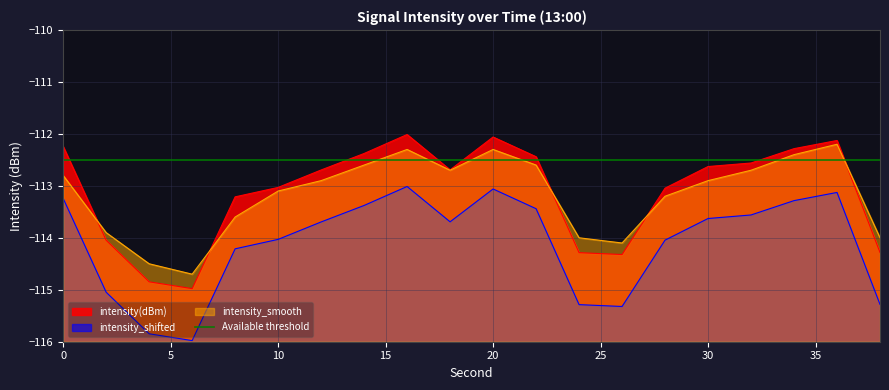

How many lines are shown in the chart?

3